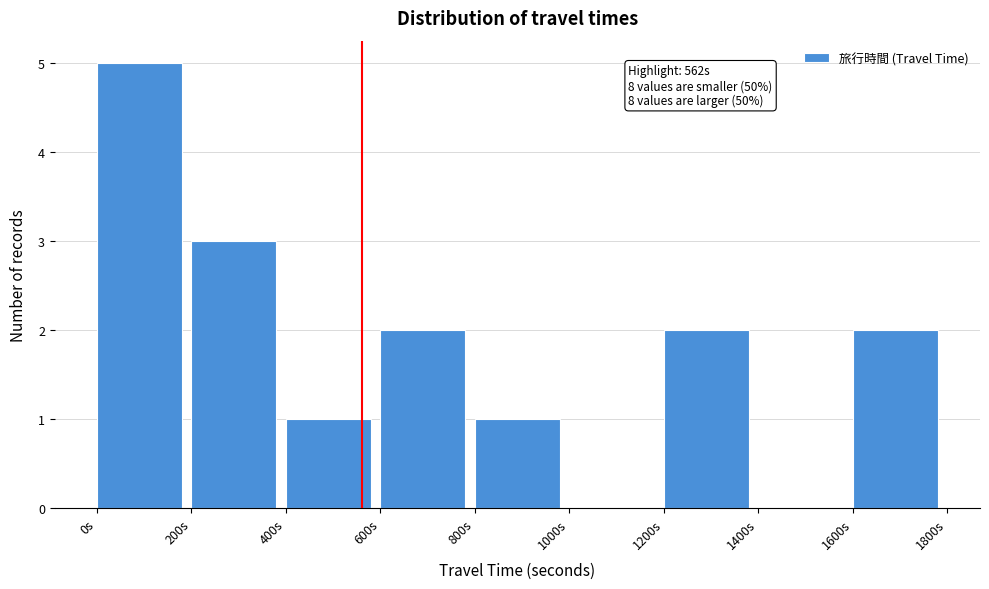

Over which range of the x-axis is the bar tallest?

0 to 200